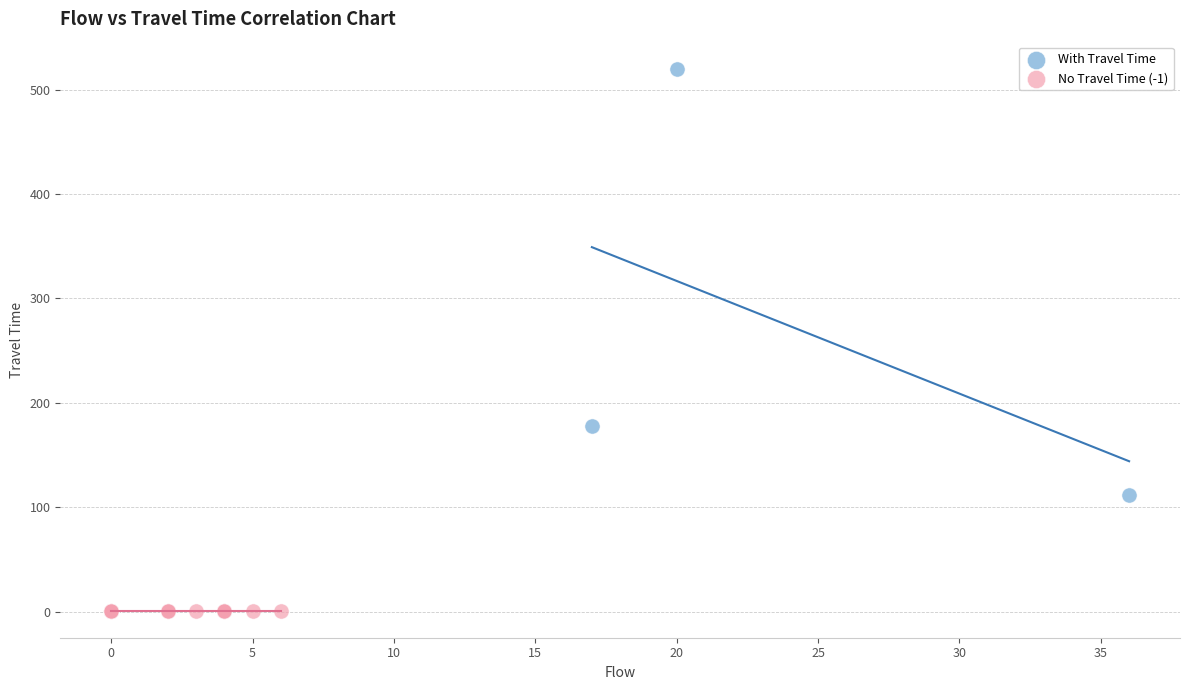

Which series reaches the maximum Y coordinate?

With Travel Time